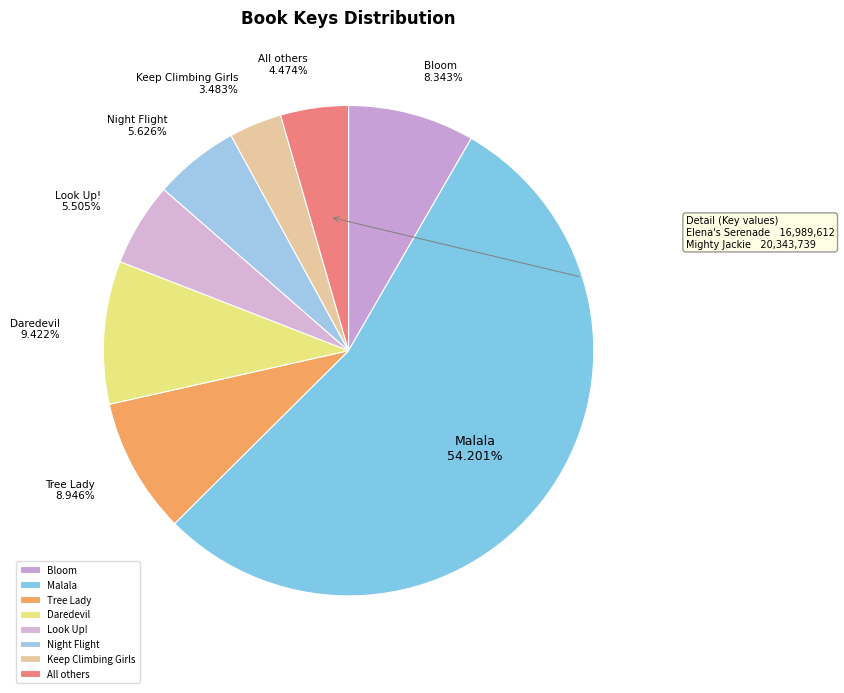

To the nearest percent, what percentage of the pie is Night Flight?

6%